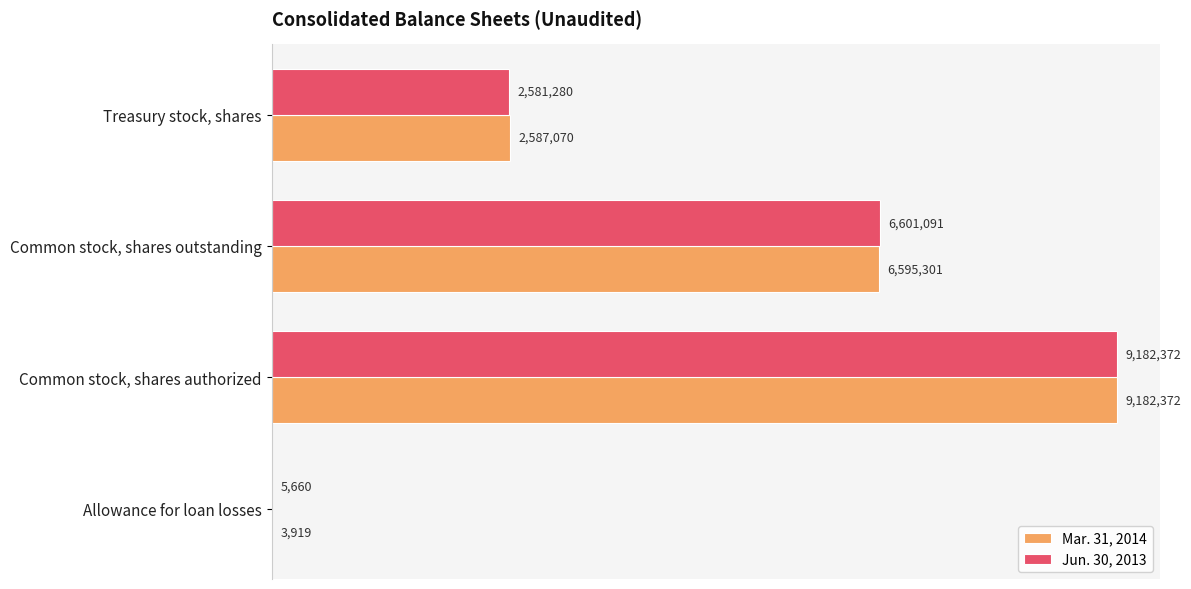

What are all the series names shown in the legend?

Mar. 31, 2014, Jun. 30, 2013